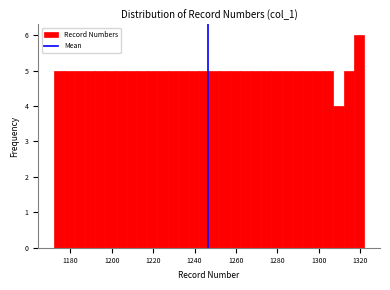

Read against the x-axis, roughly where is the centre of the tallest bar?

1320